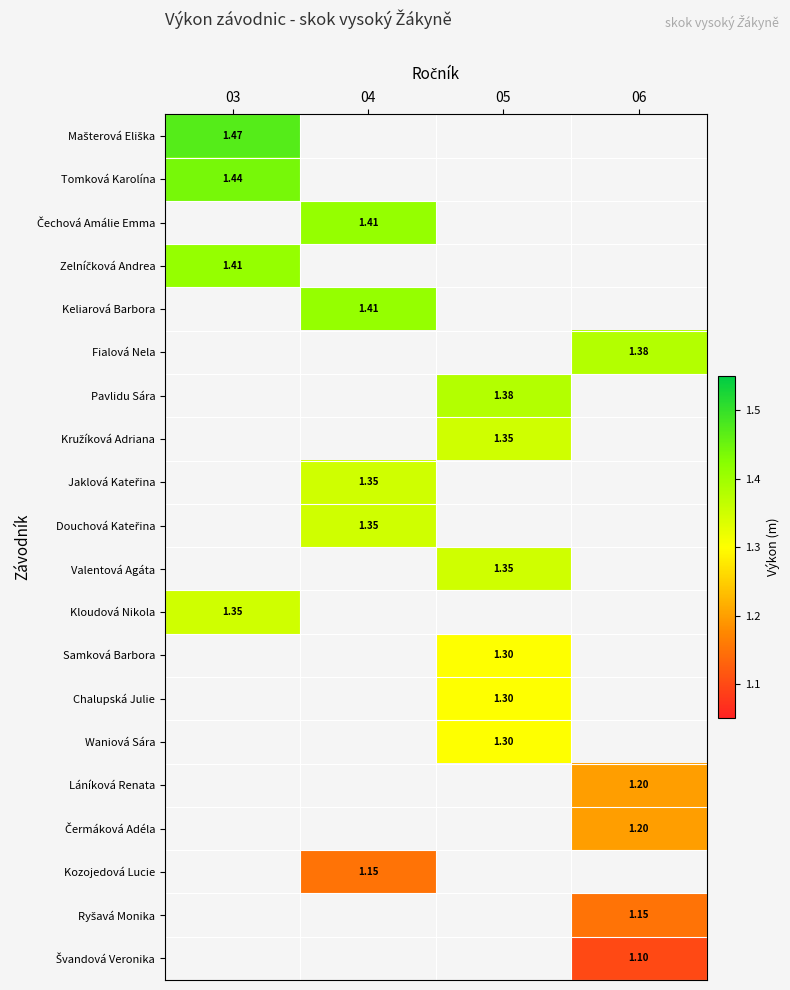

The Kružíková Adriana series shows 1.4 at 05. True or false?

True